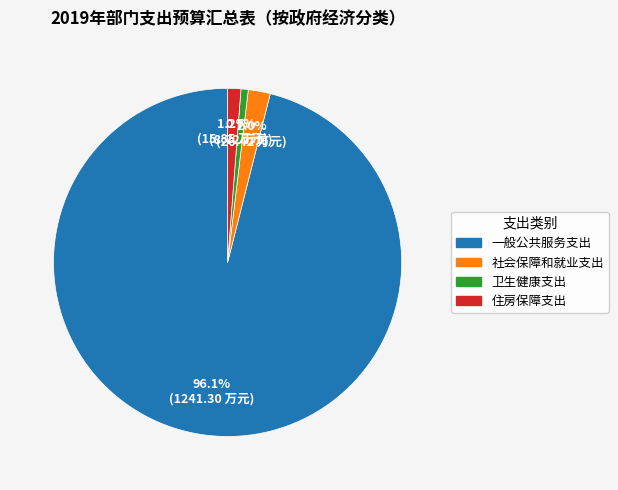

To the nearest percent, what is the combined percentage of 社会保障和就业支出 and 卫生健康支出?

3%